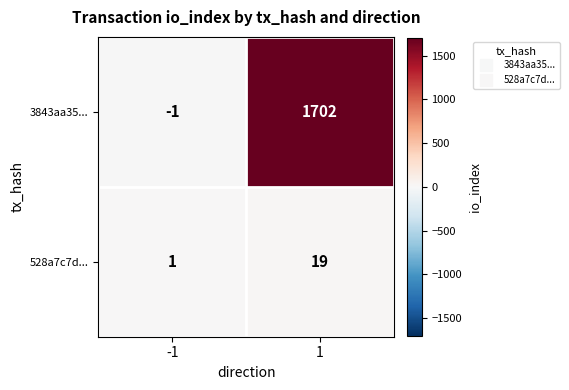

Between -1 and 1, which series saw the biggest shift?

3843aa35...